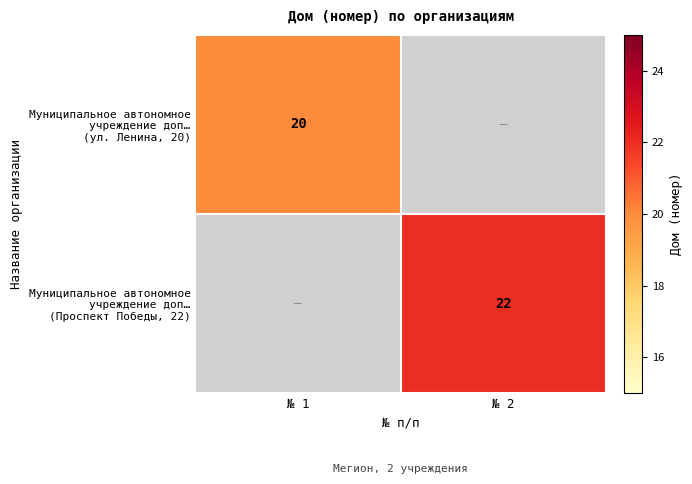

At how many categories does at least one series exceed 2?

2